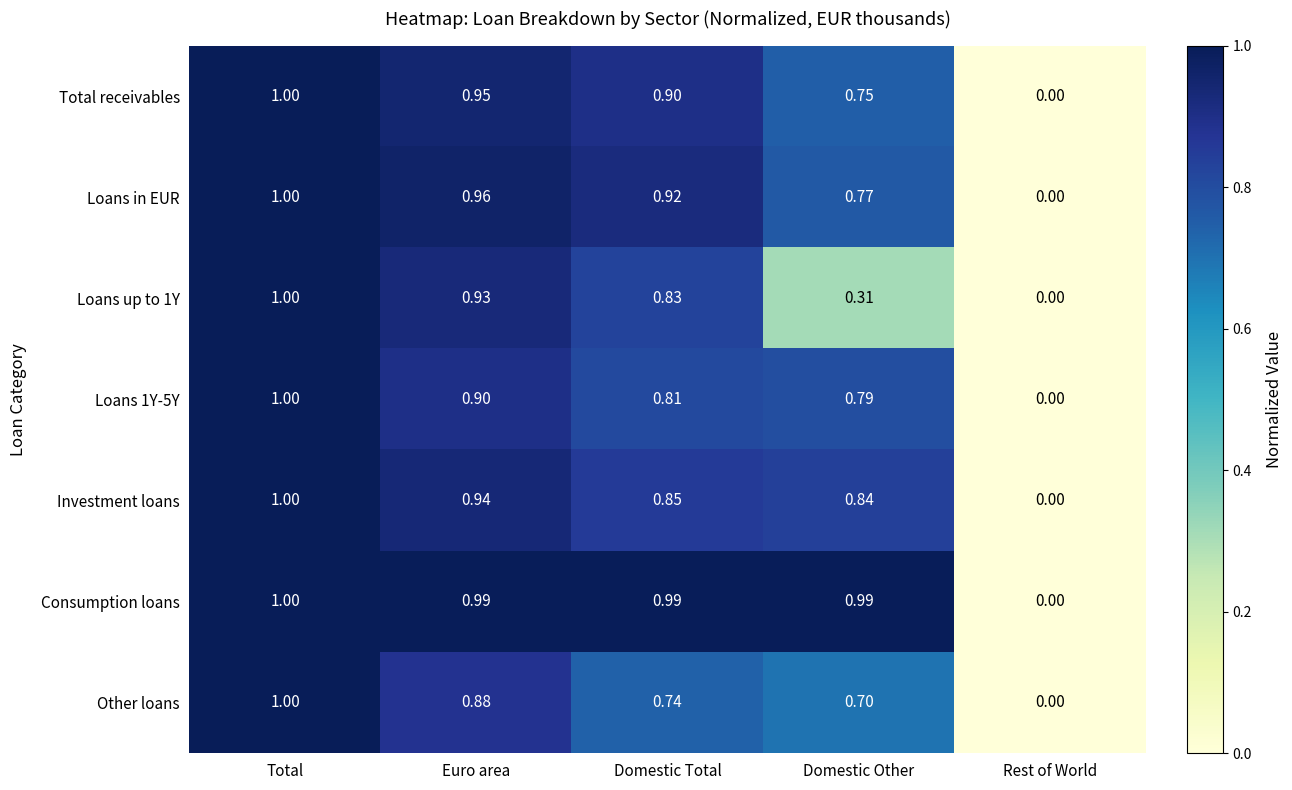

What is the maximum value shown in the chart?

1.0